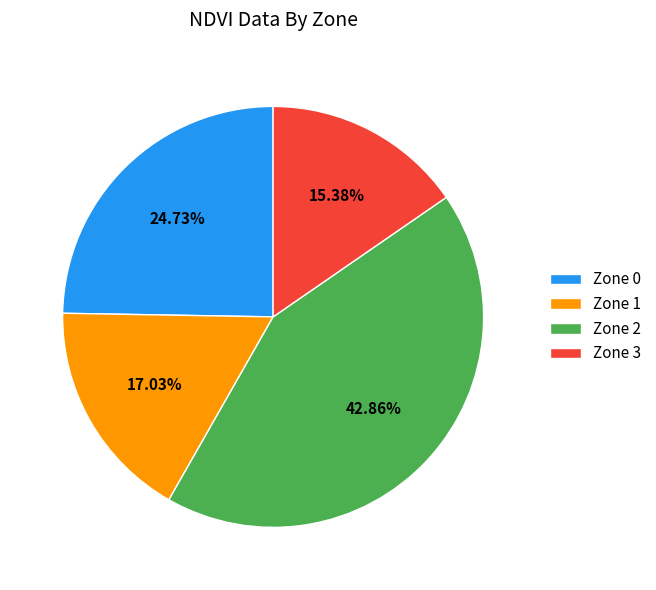

What is the ratio of the value at Zone 0 to the value at Zone 1?

1.5